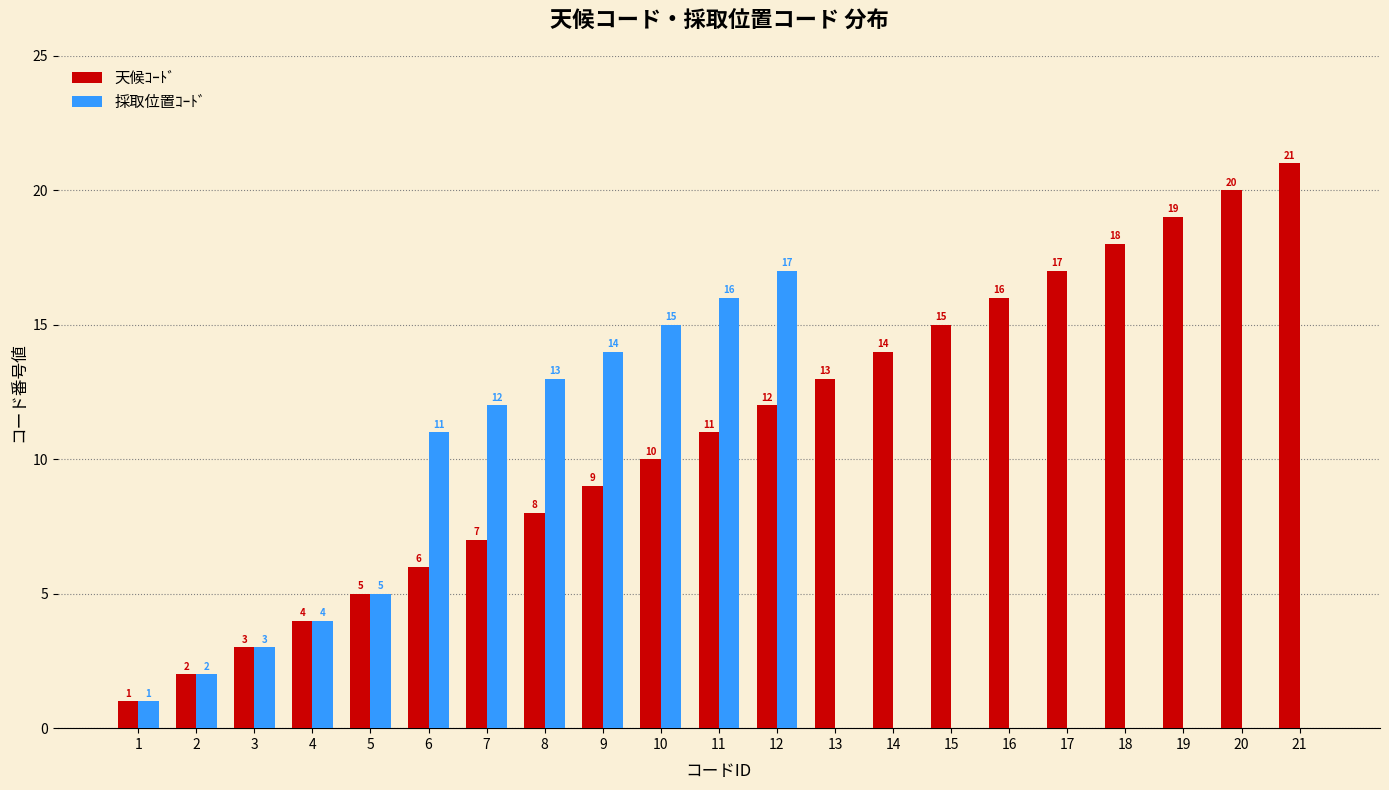

Reading left to right, extract all data points from this chart.

天候ｺｰﾄﾞ: 1=1	2=2	3=3	4=4	5=5	6=6	7=7	8=8	9=9	10=10	11=11	12=12	13=13	14=14	15=15	16=16	17=17	18=18	19=19	20=20	21=21
採取位置ｺｰﾄﾞ: 1=1	2=2	3=3	4=4	5=5	6=11	7=12	8=13	9=14	10=15	11=16	12=17	13=0	14=0	15=0	16=0	17=0	18=0	19=0	20=0	21=0